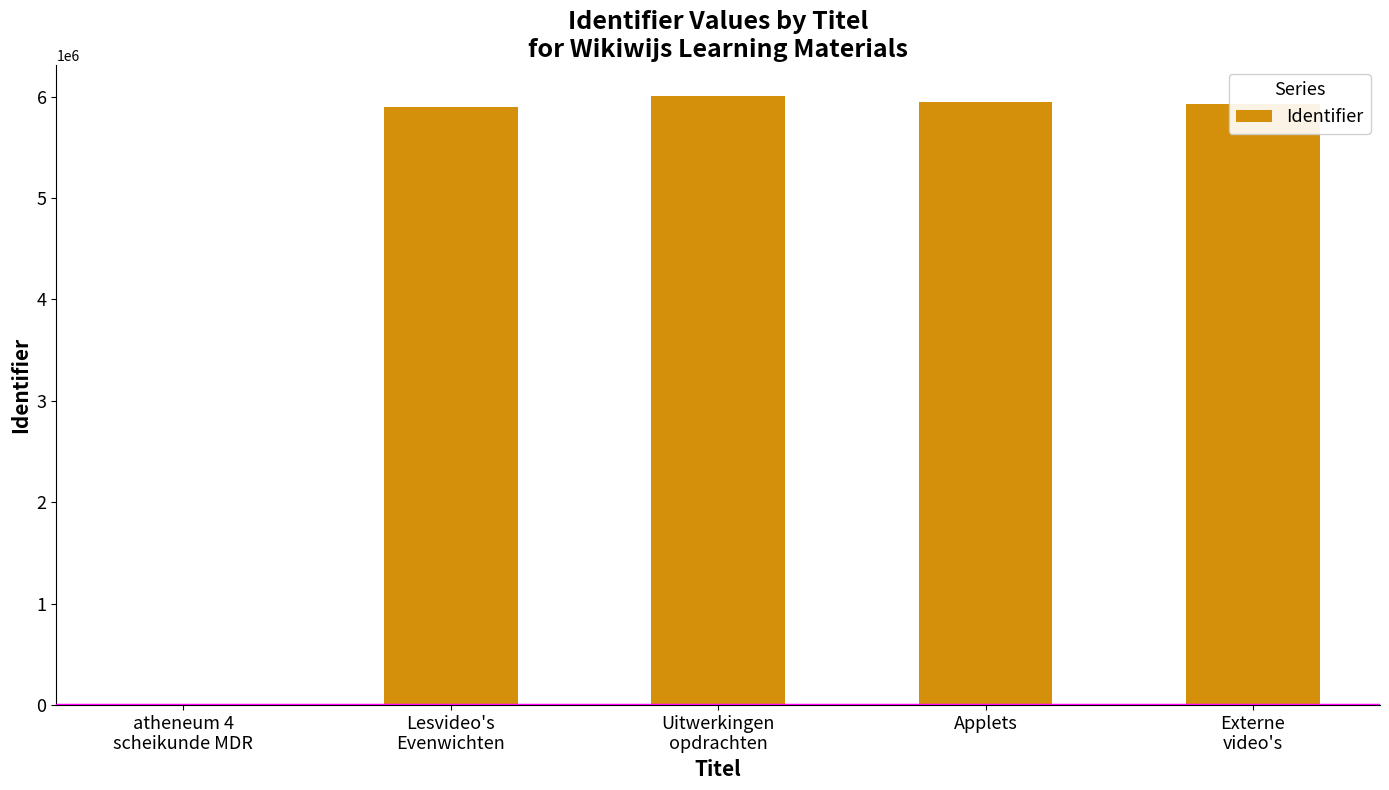

What is the sum of all values?

23785676